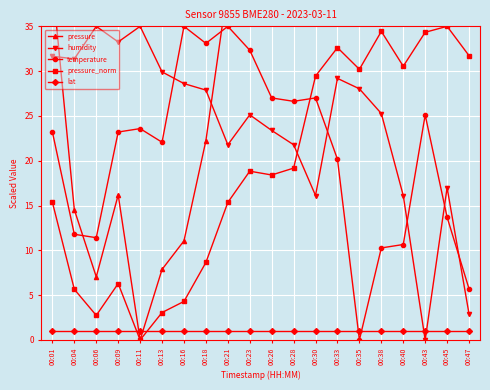

How many values in the temperature series exceed 23?

11